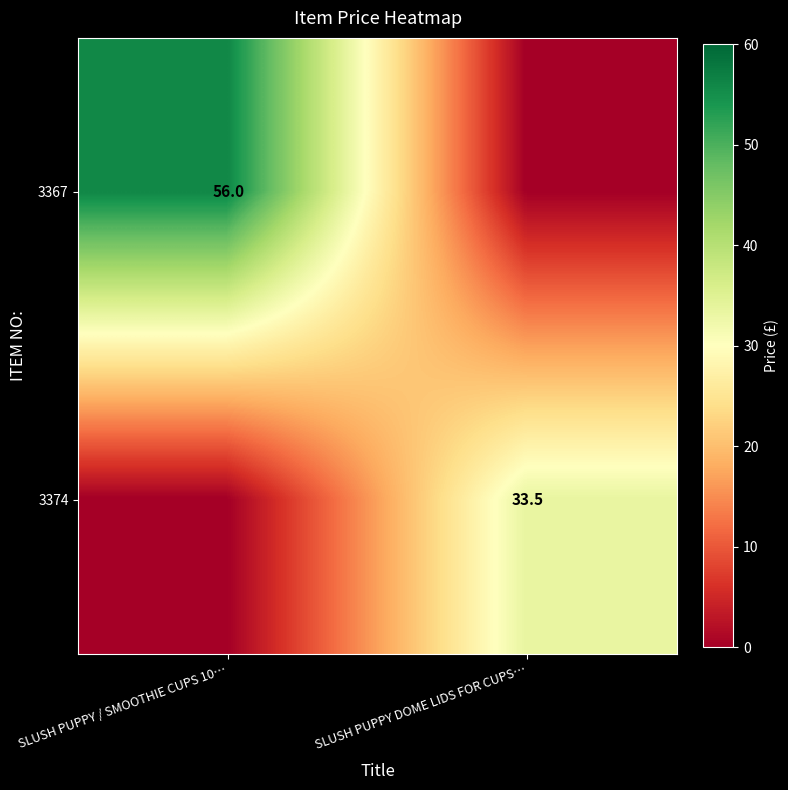

Is the value of 3367 at SLUSH PUPPY / SMOOTHIE CUPS 10… greater than the value of 3374 at SLUSH PUPPY DOME LIDS FOR CUPS…?

Yes